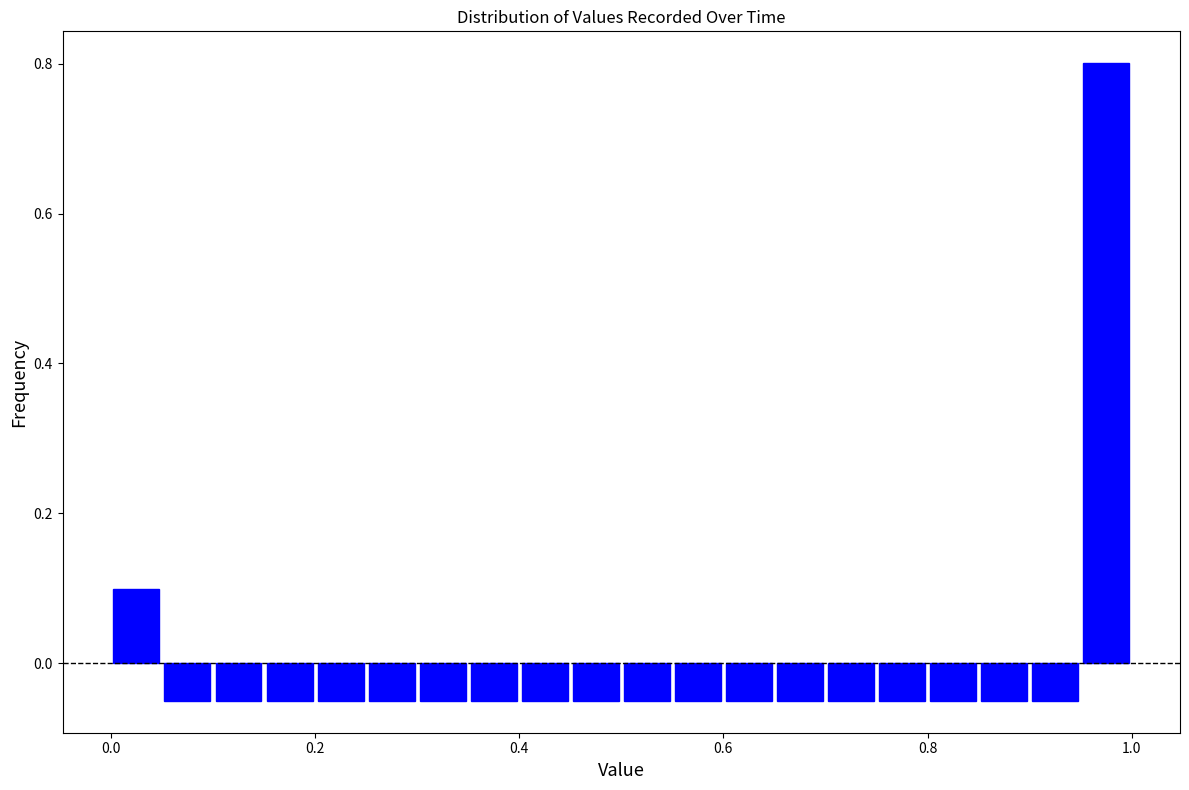

Read against the x-axis, roughly where is the centre of the tallest bar?

0.98